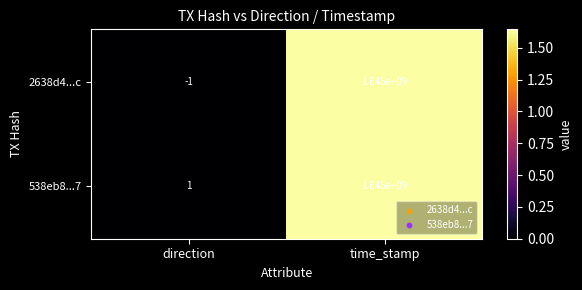

At which label does 2638d4...c reach its peak?

time_stamp